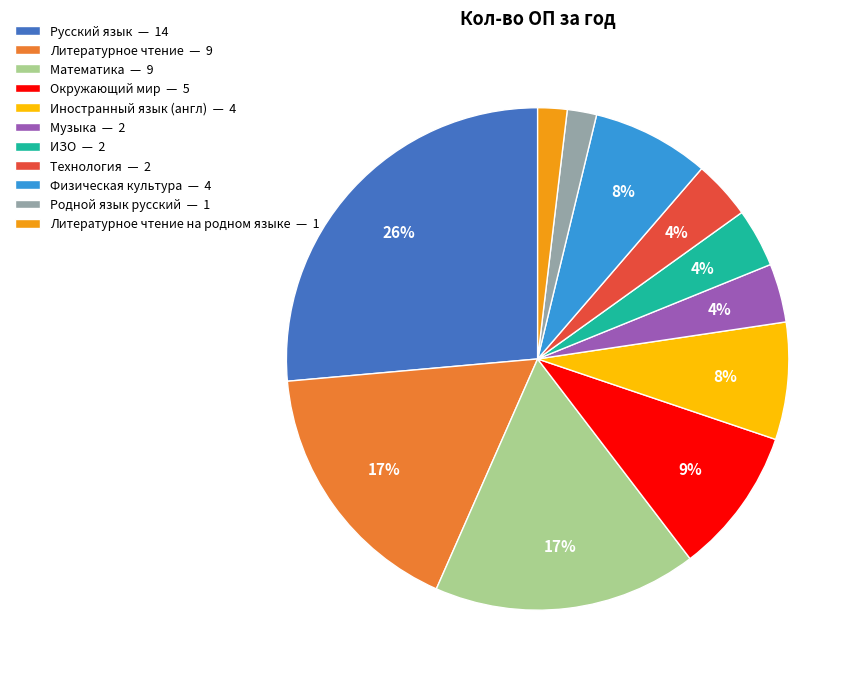

Between Математика — 9 and Музыка — 2, which is larger?

Математика — 9